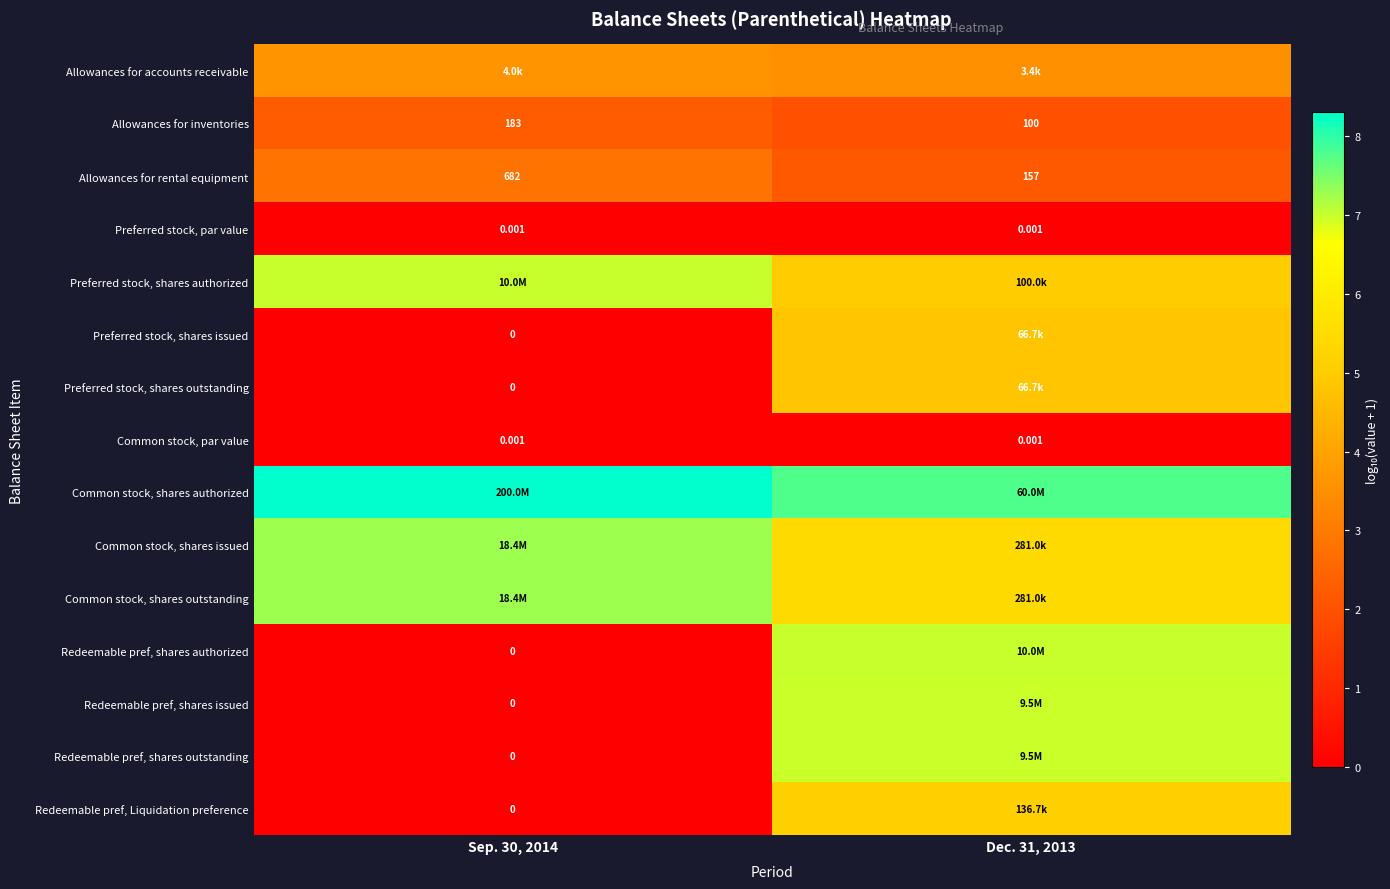

Rank the categories by row_3 value from lowest to highest.

Sep. 30, 2014, Dec. 31, 2013